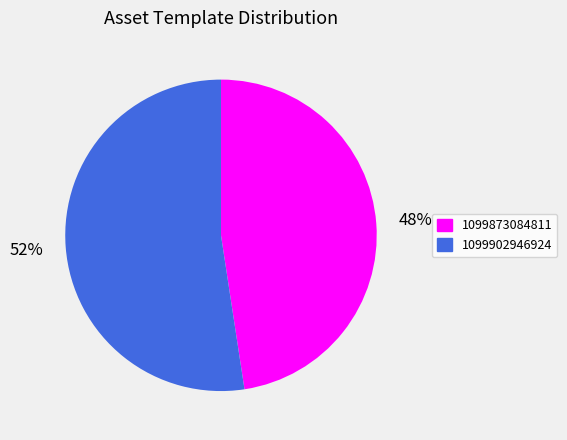

How many slices are in this pie chart?

2